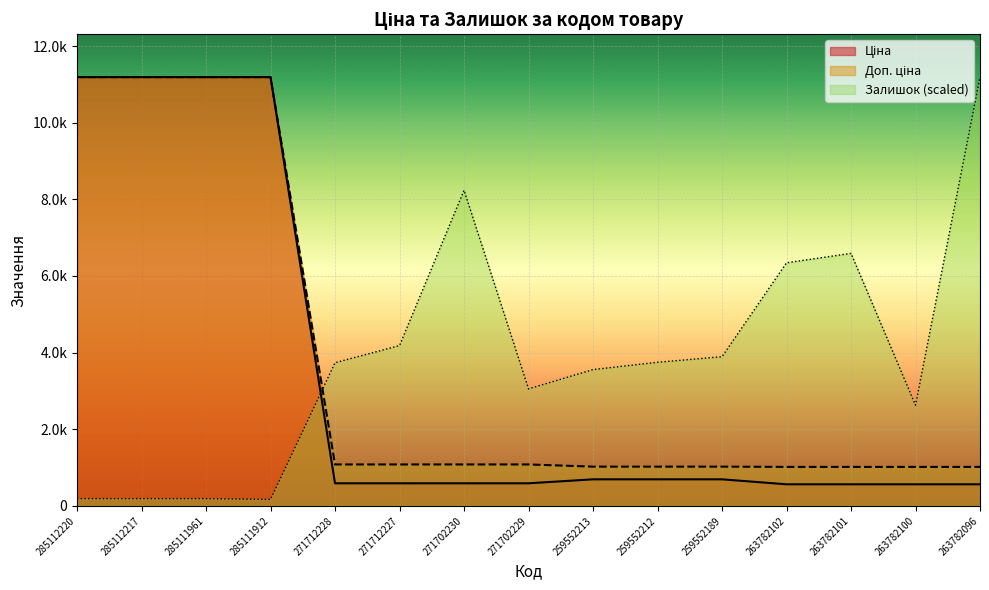

True or false: Доп. ціна has more than 1 points higher than both neighbors.

False